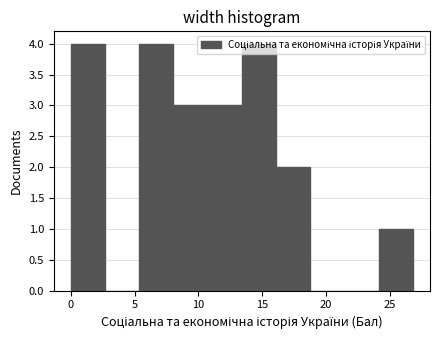

Reading left to right, transcribe this chart: for each bar, give the range it covers on the x-axis and its height. Neither the bar edges nor the heights are printed on the chart, so give them approximately, as read against the axes.

0.0 to 2.5: 4
2.5 to 5.5: 0
5.5 to 8.0: 4
8.0 to 10.5: 3
10.5 to 13.5: 3
13.5 to 16.0: 4
16.0 to 19.0: 2
19.0 to 21.5: 0
21.5 to 24.0: 0
24.0 to 27.0: 1